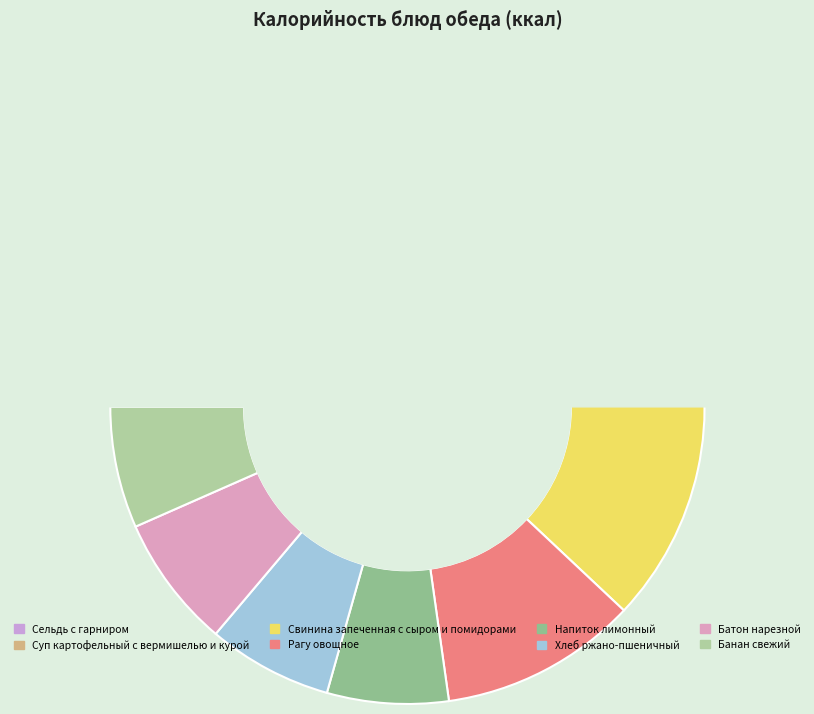

Rank the categories by value from lowest to highest.

Напиток лимонный, Банан свежий, Хлеб ржано-пшеничный, Батон нарезной, Сельдь с гарниром, Рагу овощное, Суп картофельный с вермишелью и курой, Свинина запеченная с сыром и помидорами